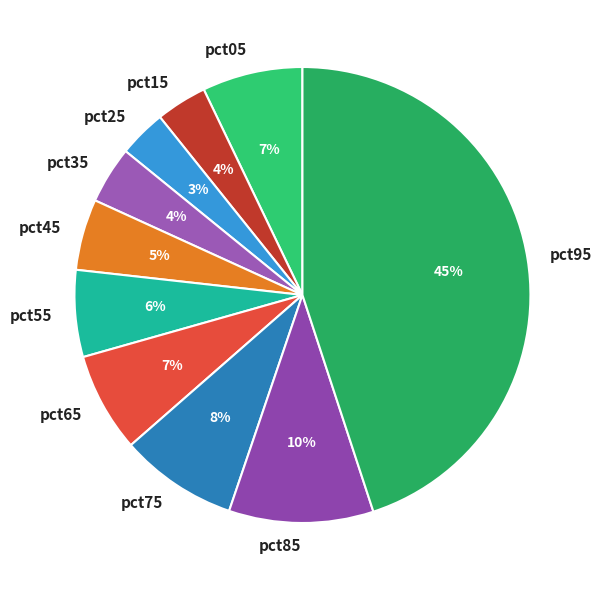

Does any single category account for the majority?

No